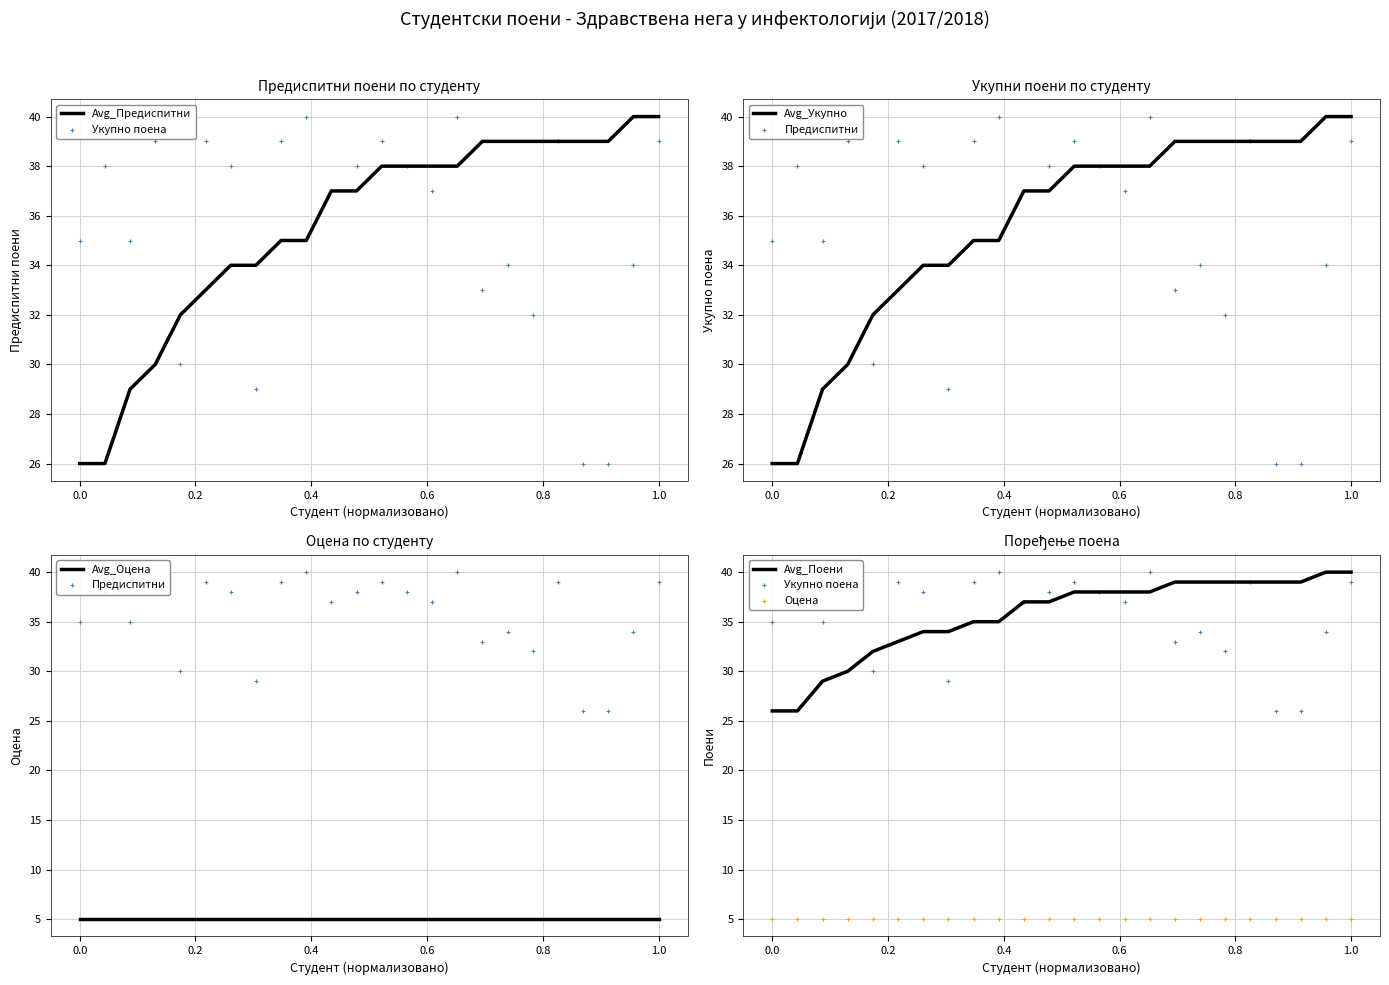

What is the highest value of the Avg_Предиспитни series?

40